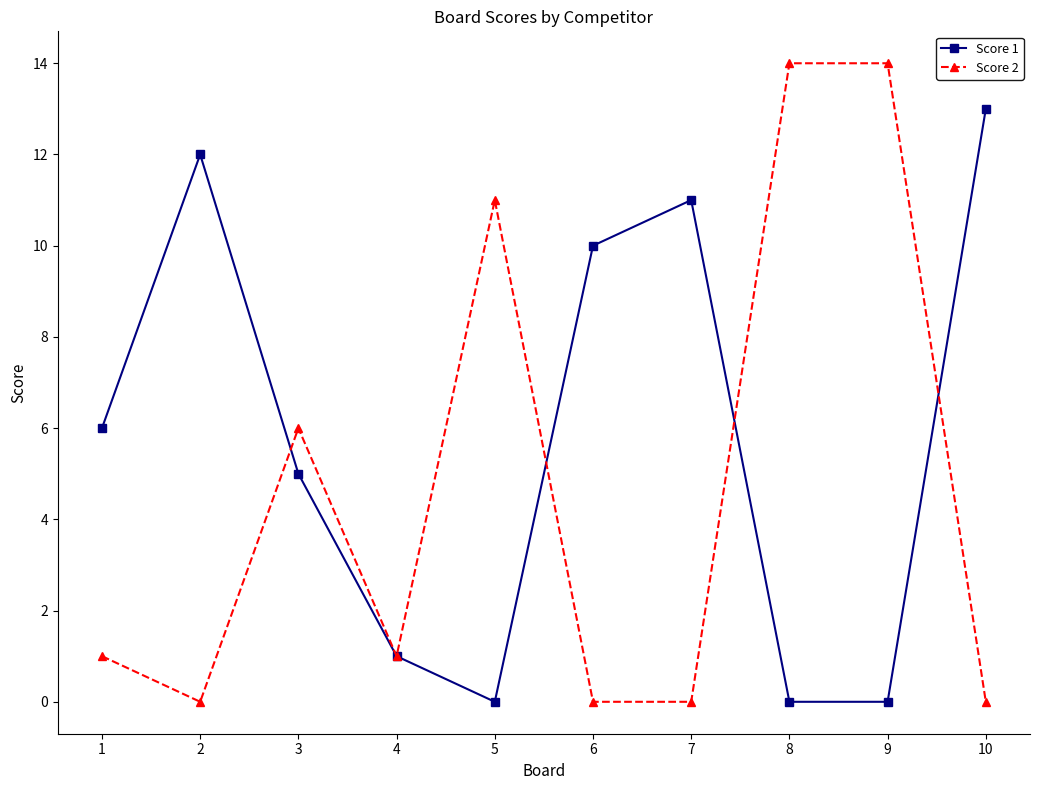

What is the difference between the second highest and minimum values in the Score 1 series?

12